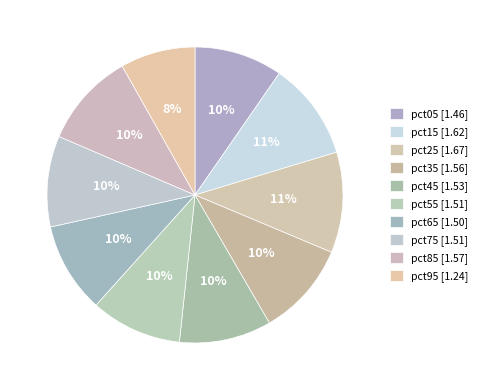

Count the number of slices in the pie.

10